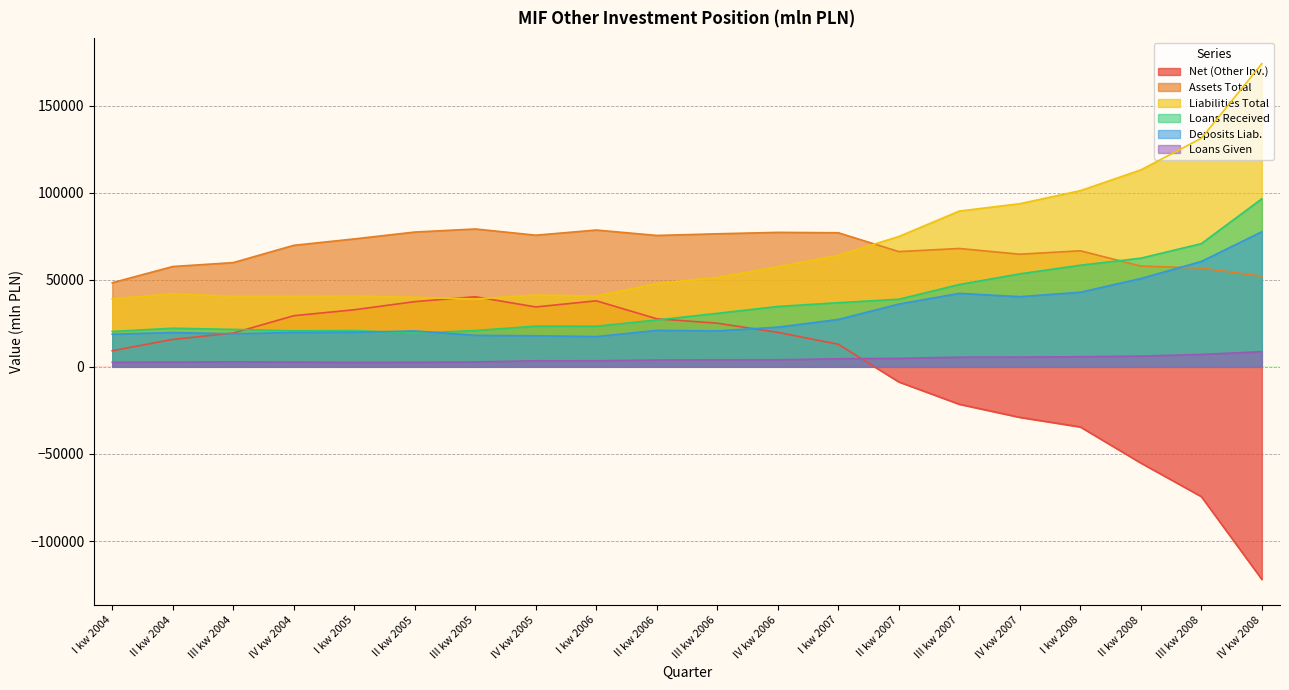

The value of Deposits Liab. at I kw 2004 is 7301. True or false?

False